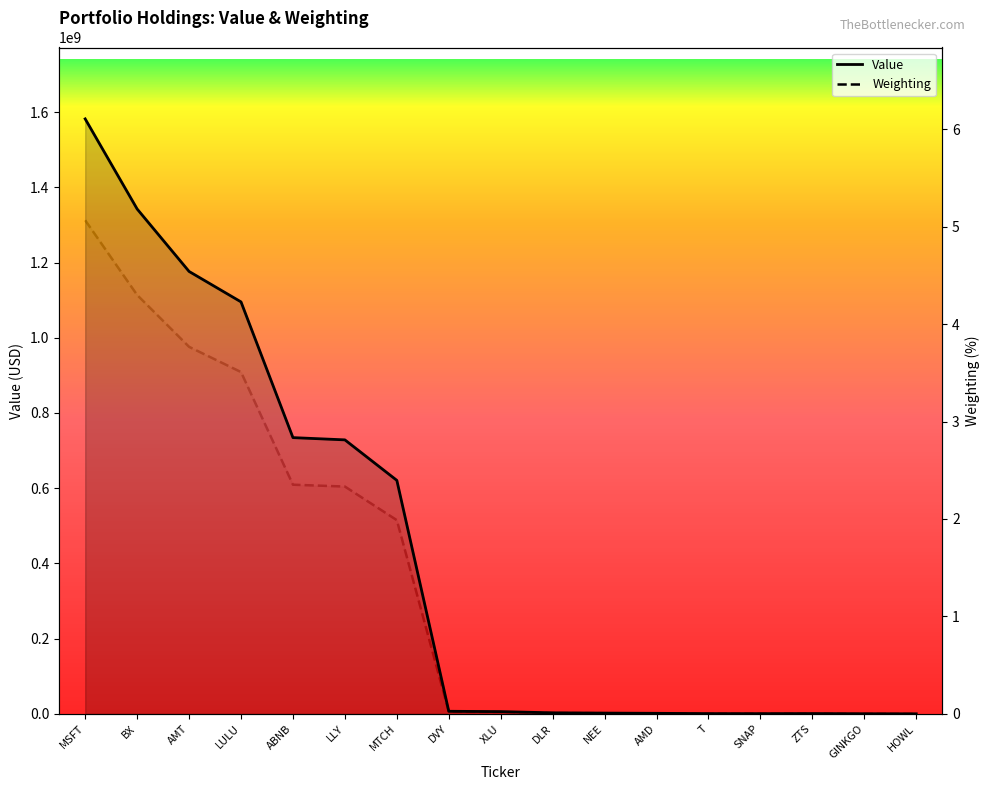

In Value (line), how many points are higher than both neighbors (excluding endpoints)?

1